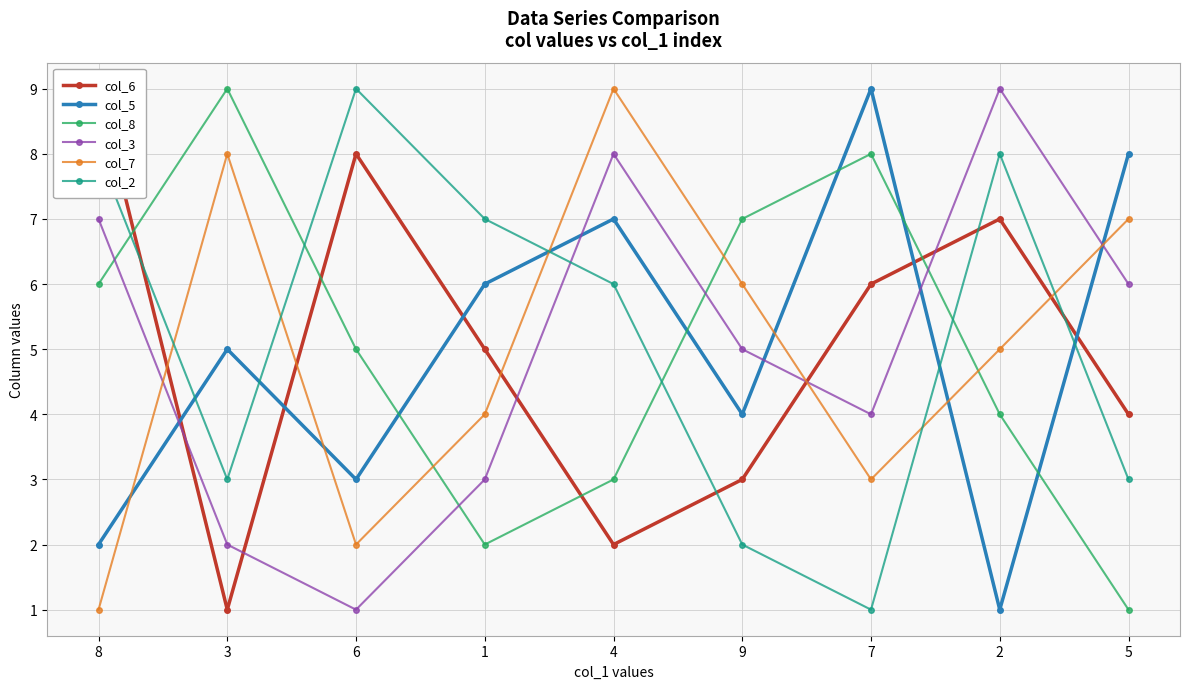

What is the label of the 2nd point from the right?

2